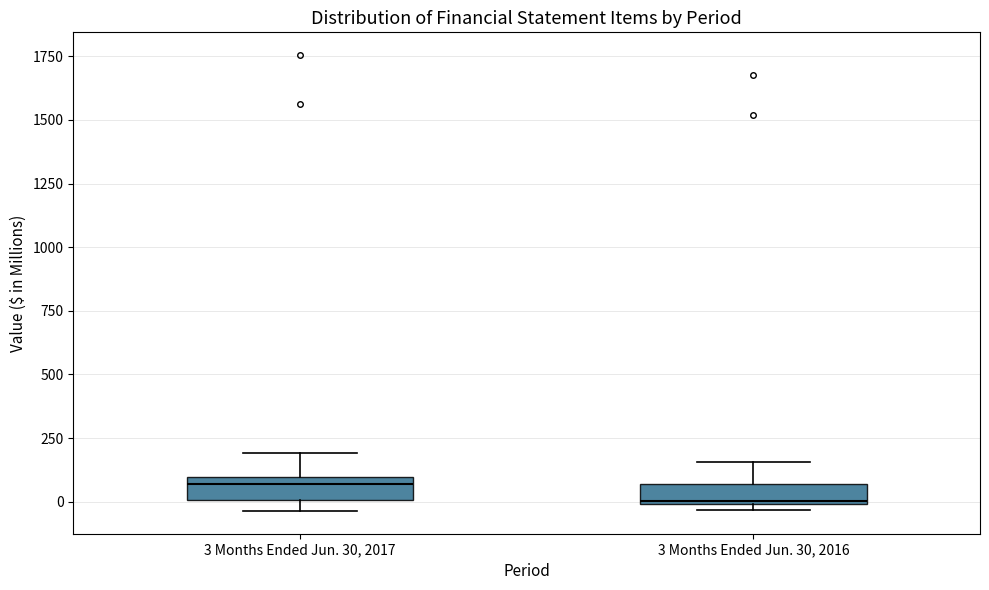

Which box's median line is the highest?

3 Months Ended Jun. 30, 2017